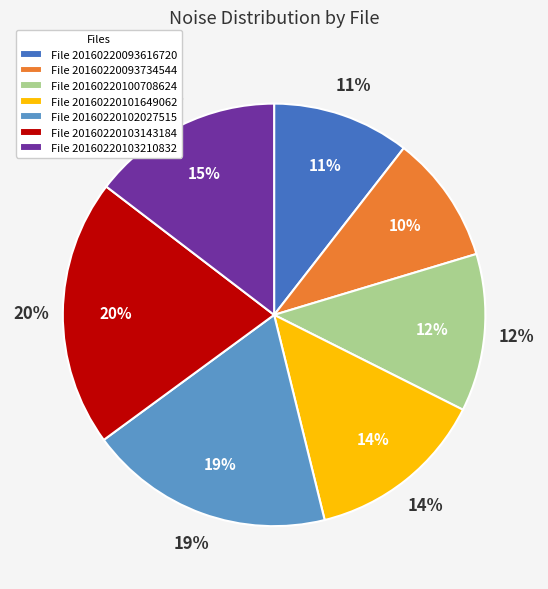

Rank the categories by value from lowest to highest.

20160220093734544, 20160220093616720, 20160220100708624, 20160220101649062, 20160220103210832, 20160220102027515, 20160220103143184